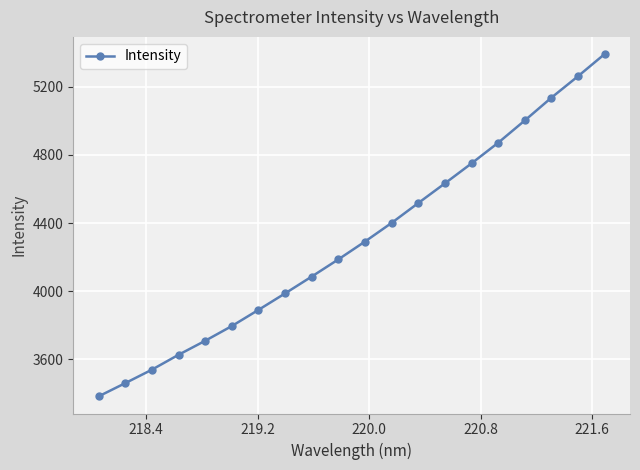

What is the value of the 18th point from the left?

5136.6